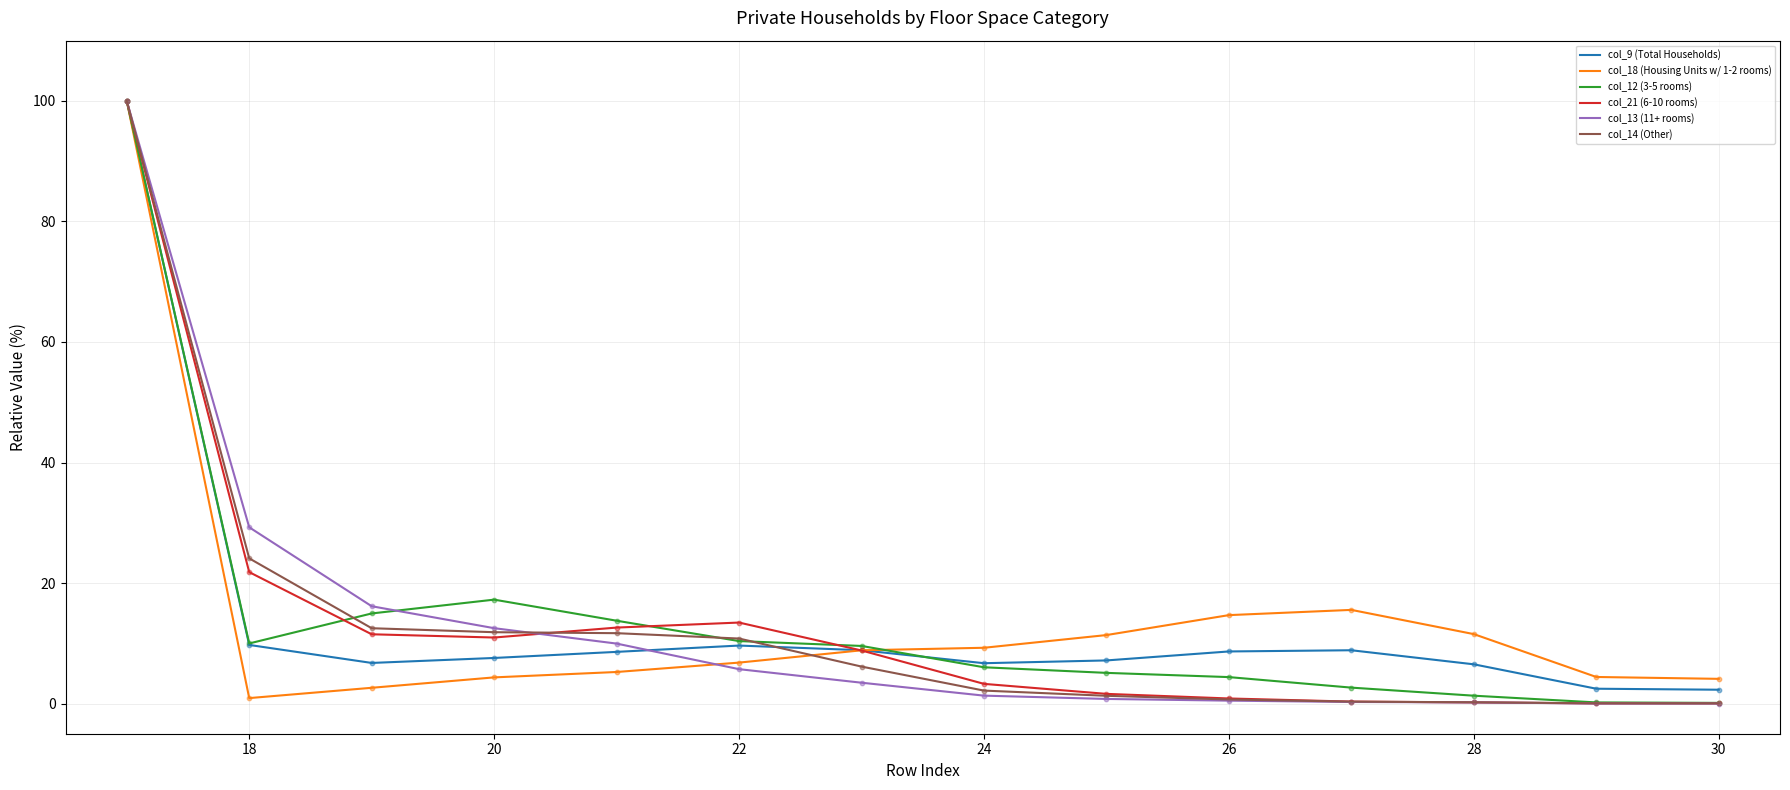

What is the greatest value displayed?

100.0